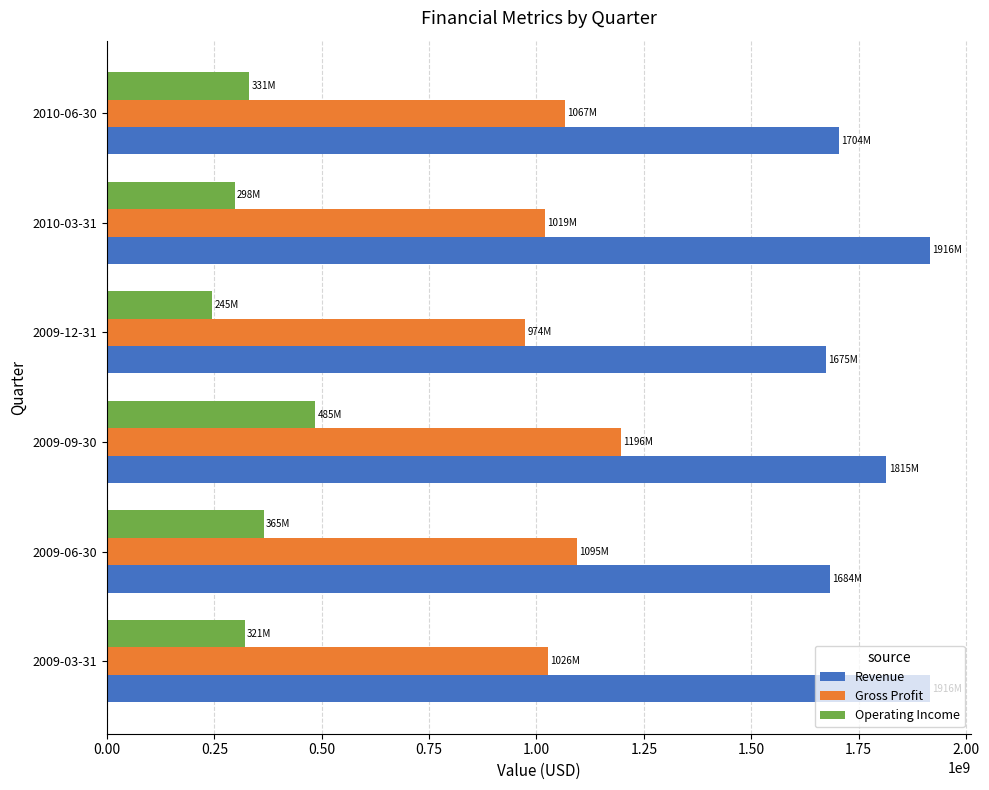

Read the Gross Profit value at 2009-06-30.

1095000000